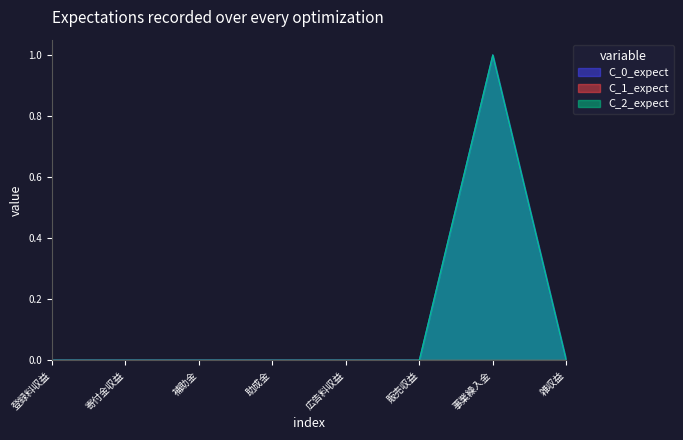

How many data points in C_2_expect are above 0?

1